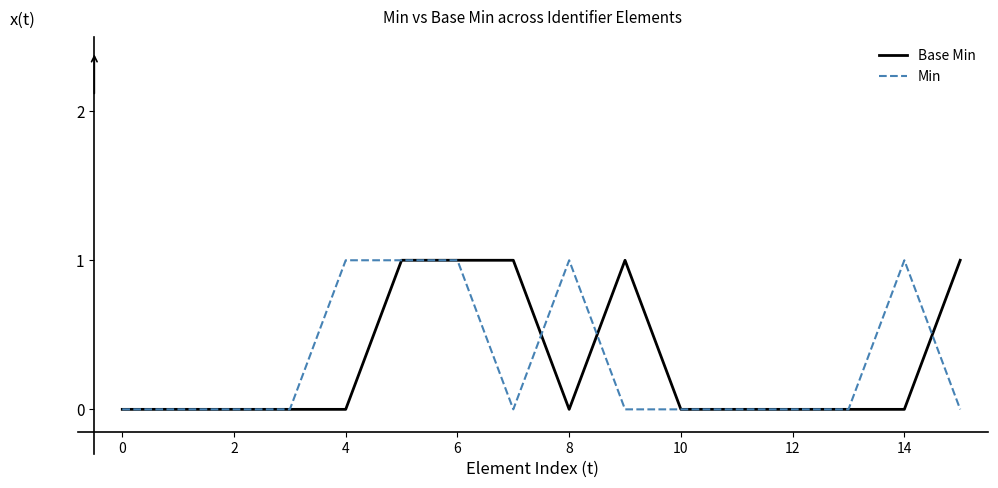

What is the sum of all Min values?

5